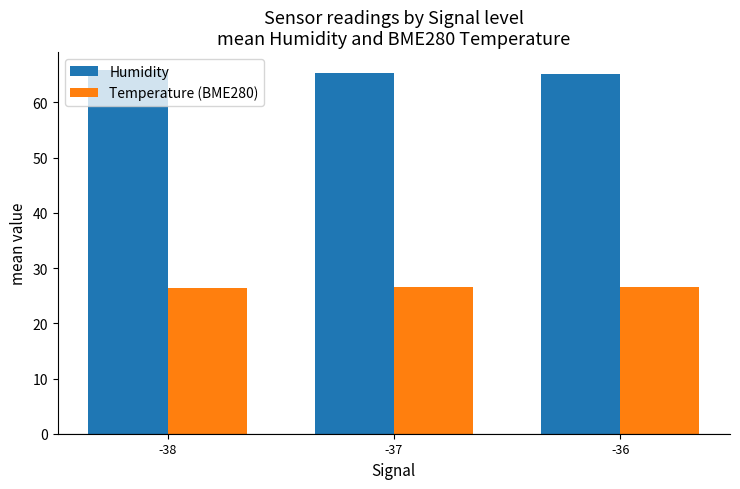

What is the value of the Temperature (BME280) bar at the 2nd from the left?

26.5